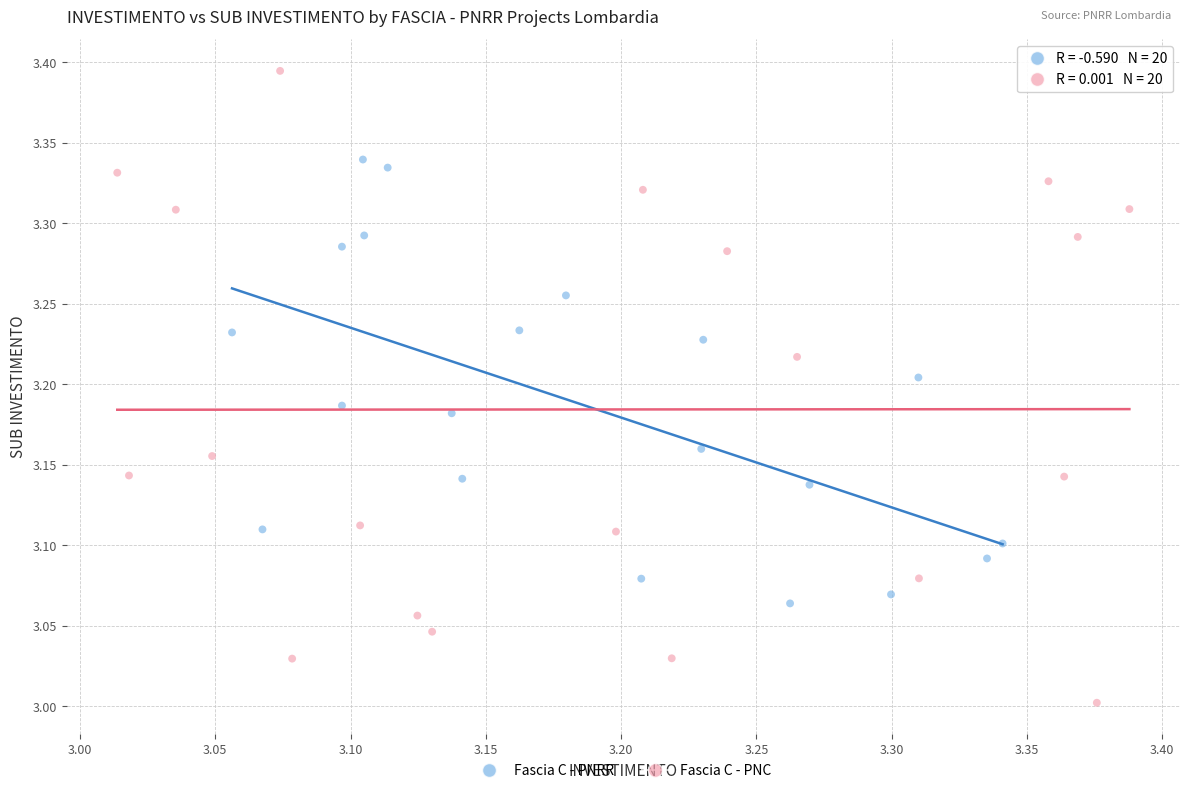

Which series reaches the minimum Y coordinate?

Fascia C - PNC